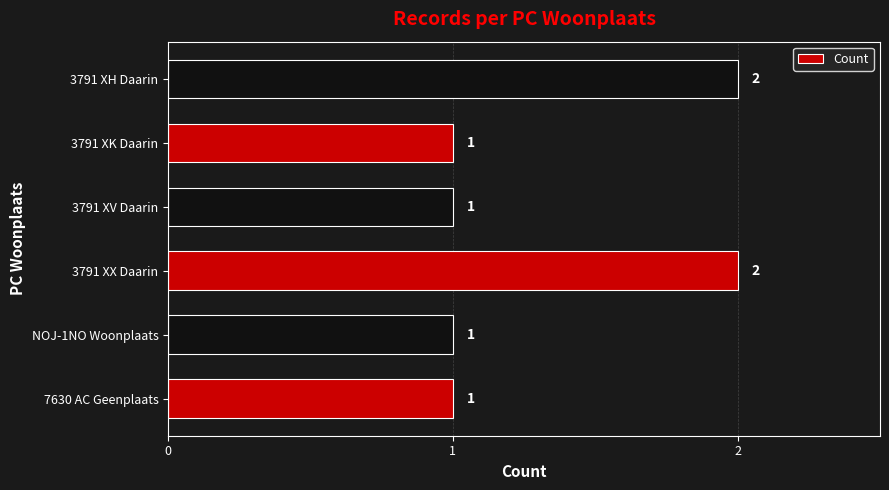

What is the greatest value displayed?

2